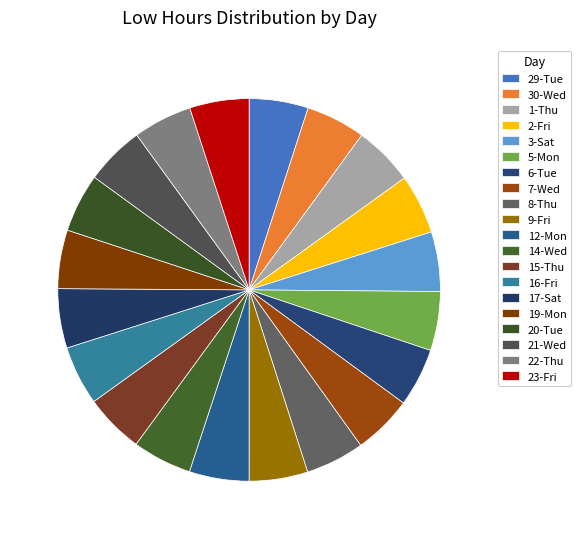

What portion of the pie excludes 8-Thu?

95.0%